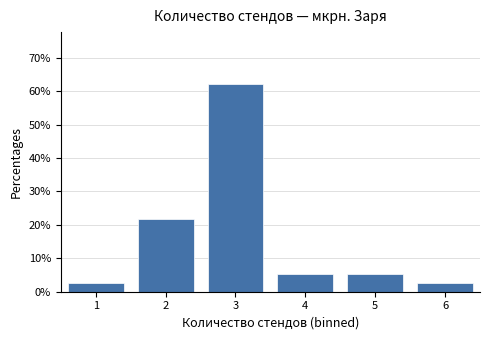

Reading left to right, what are all the values shown in this chart?

2.7	21.6	62.2	5.4	5.4	2.7